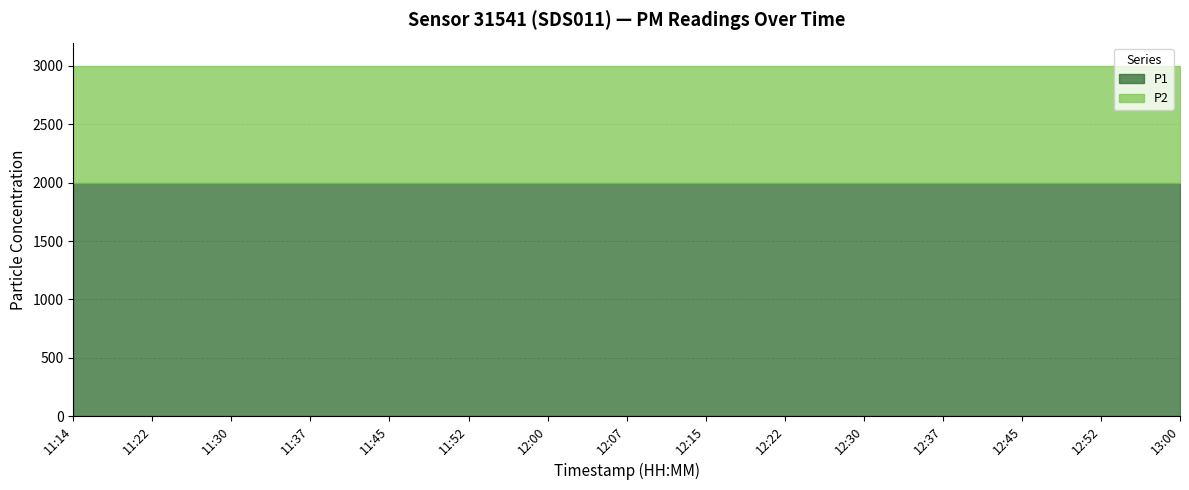

What position from the right is 11:14?

15